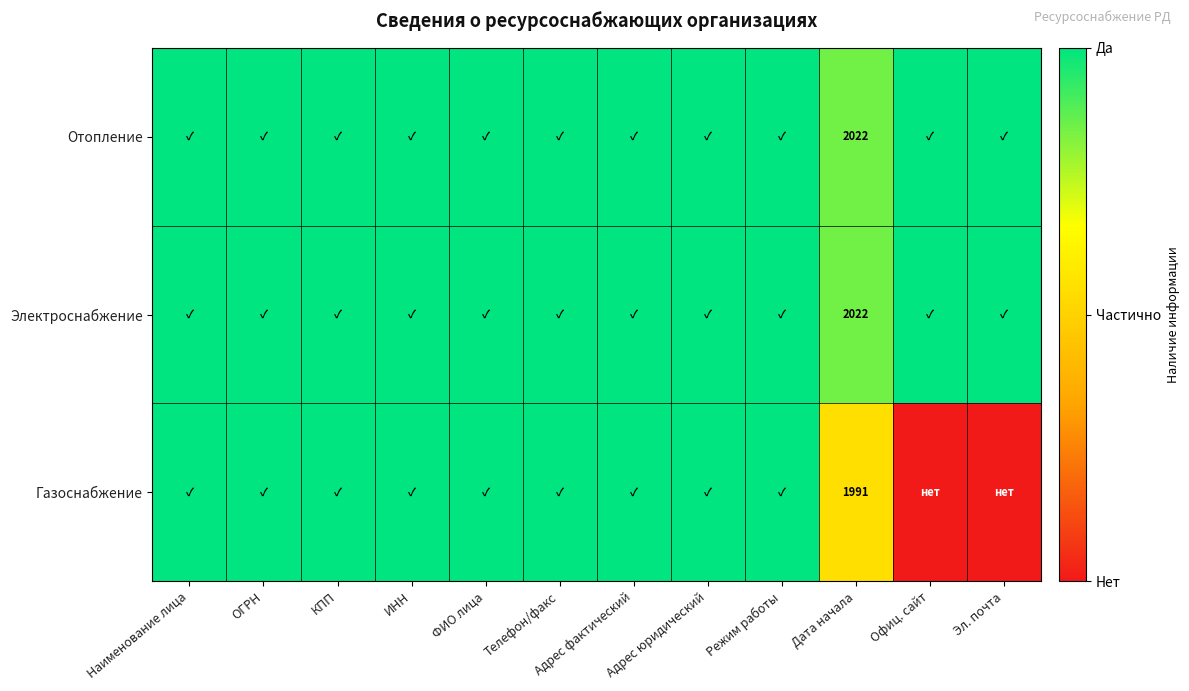

What is the highest value of the Электроснабжение series?

1.0